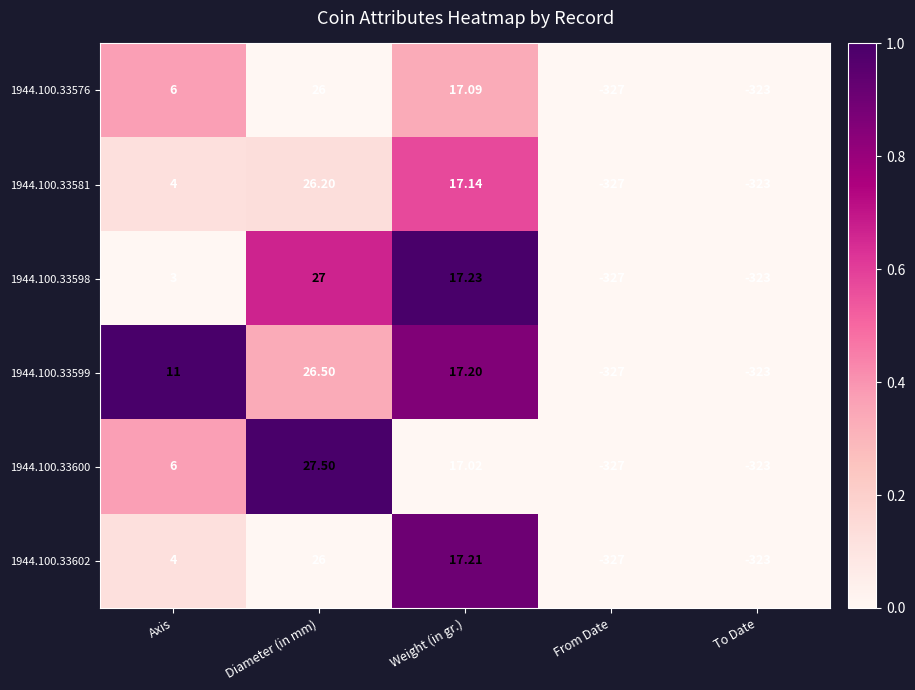

Rank the categories by 1944.100.33598 value from highest to lowest.

Diameter (in mm), Weight (in gr.), Axis, To Date, From Date